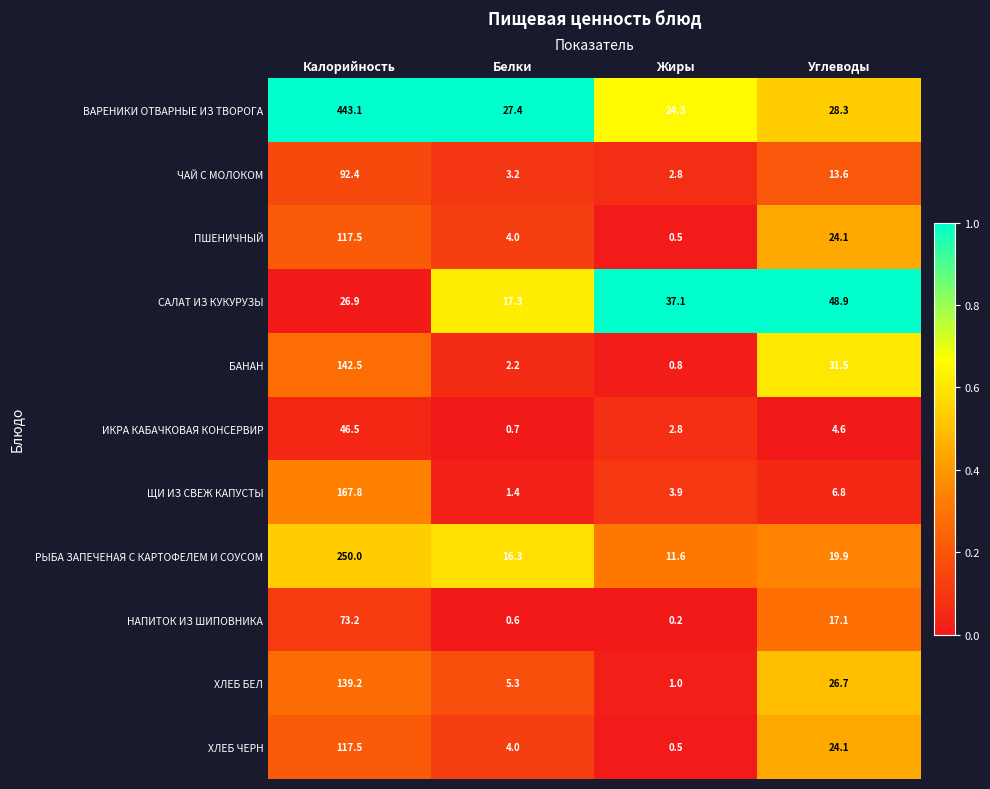

List the labels in order of ЩИ ИЗ СВЕЖ КАПУСТЫ value, smallest first.

Белки, Жиры, Углеводы, Калорийность